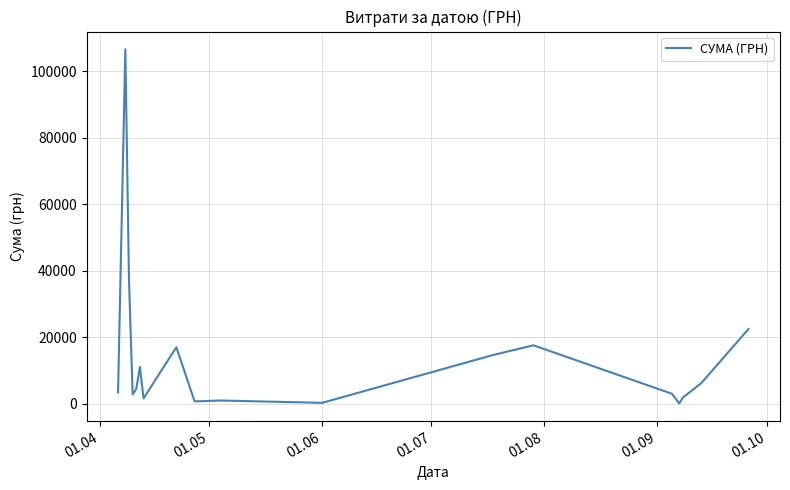

What is the maximum value shown in the chart?

106652.6